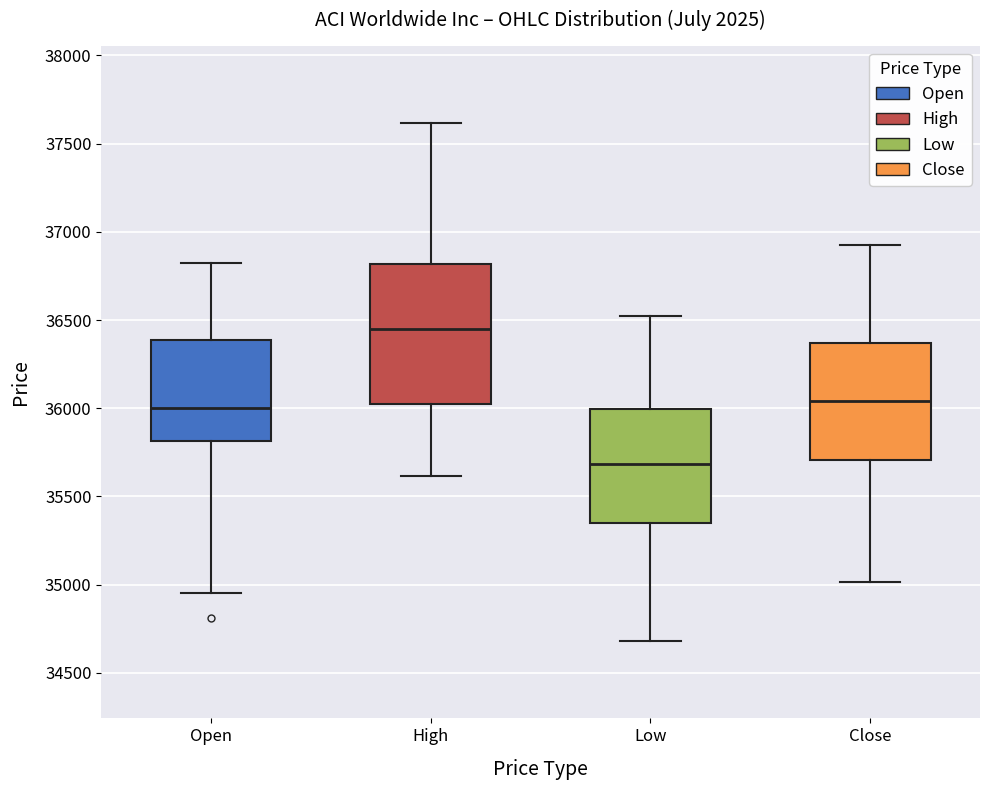

Reading left to right, read every box against the y-axis: the position of its median line, the range the box covers, and the ends of its whiskers. The values are not printed on the chart, so give them approximately, as read against the axis.

Open: median 36000, box 35800 to 36400, whiskers 34950 to 36800
High: median 36450, box 36000 to 36800, whiskers 35600 to 37600
Low: median 35700, box 35350 to 36000, whiskers 34700 to 36500
Close: median 36050, box 35700 to 36350, whiskers 35000 to 36950